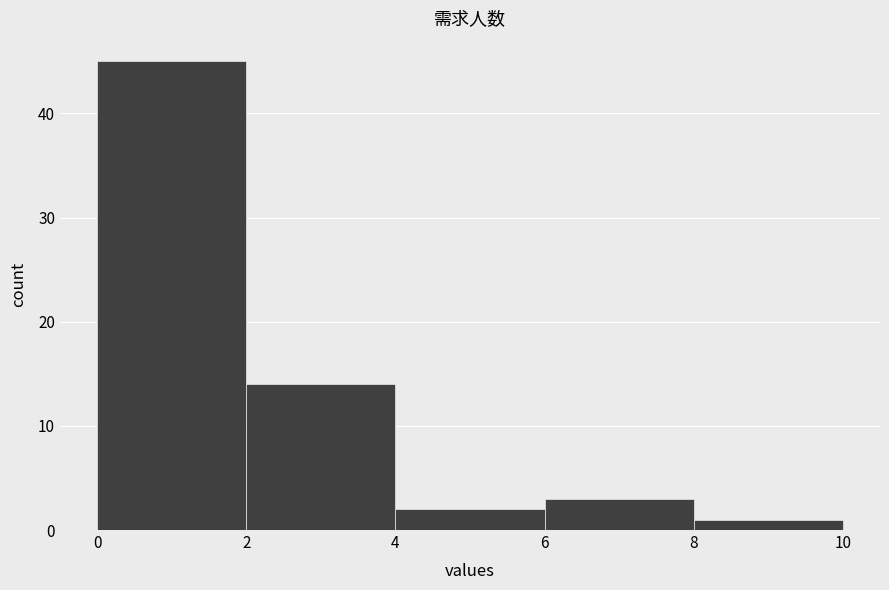

What is the height of the bar covering 6 to 8 on the x-axis? The values are not printed on the chart, so give them approximately, as read against the axis.

3